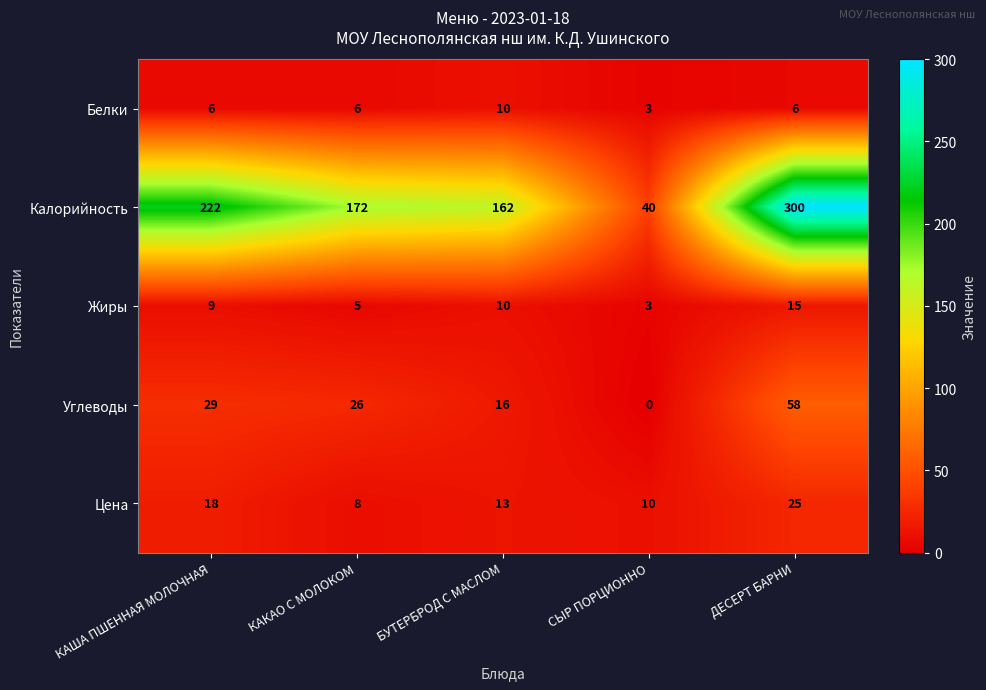

Where is Калорийность nearest to the value 170?

КАКАО С МОЛОКОМ